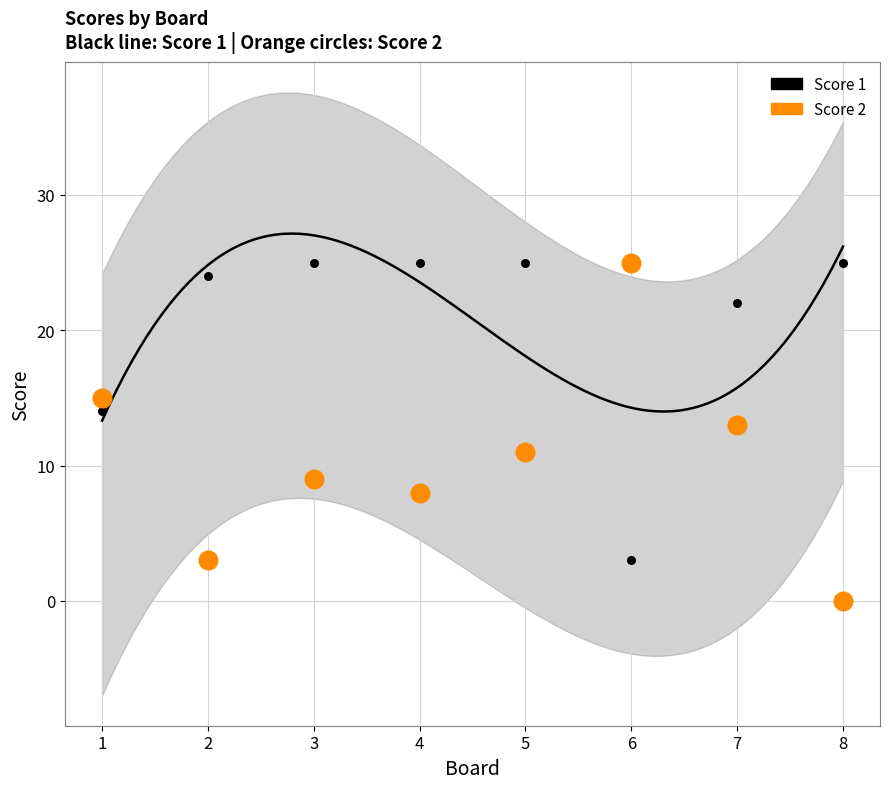

Across all data points, what is the range of Y values (max minus min)?

25